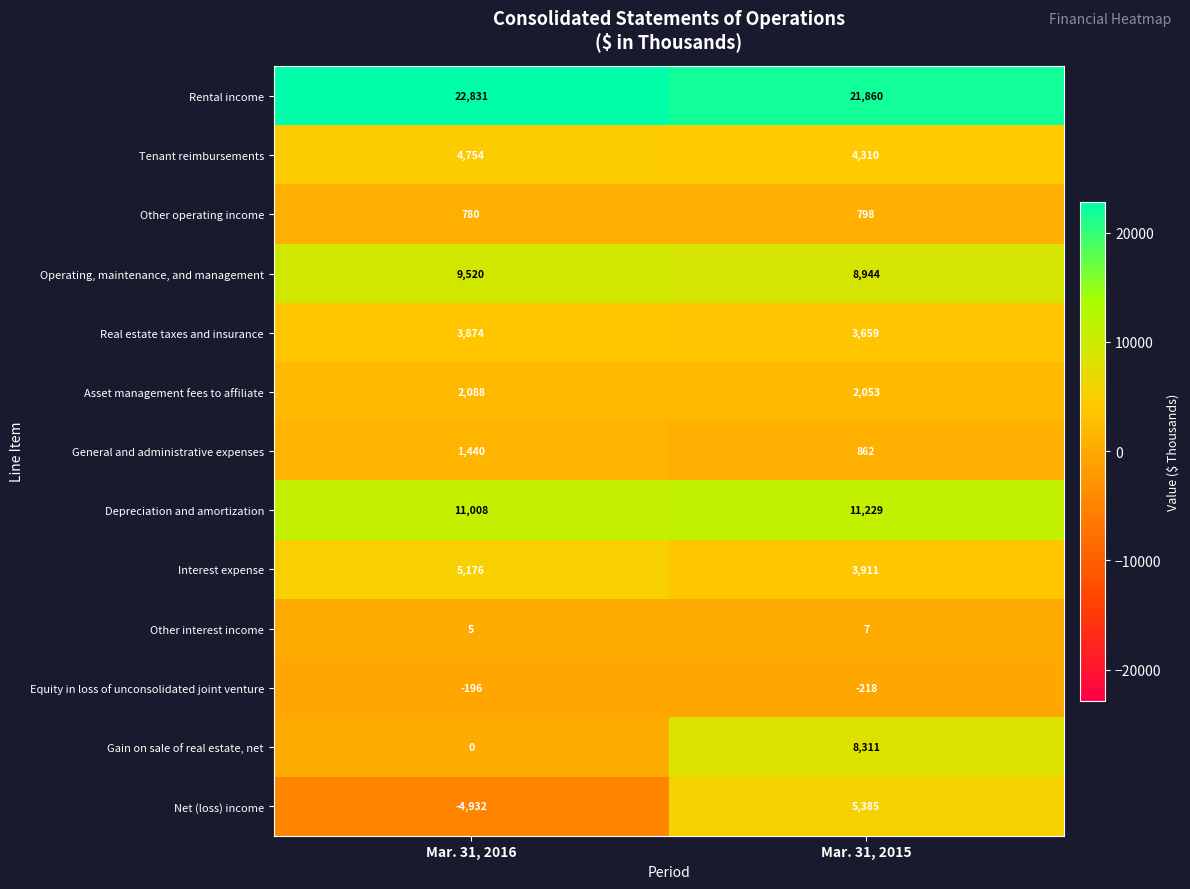

What is the spread (max minus min) of values at Mar. 31, 2016?

27763